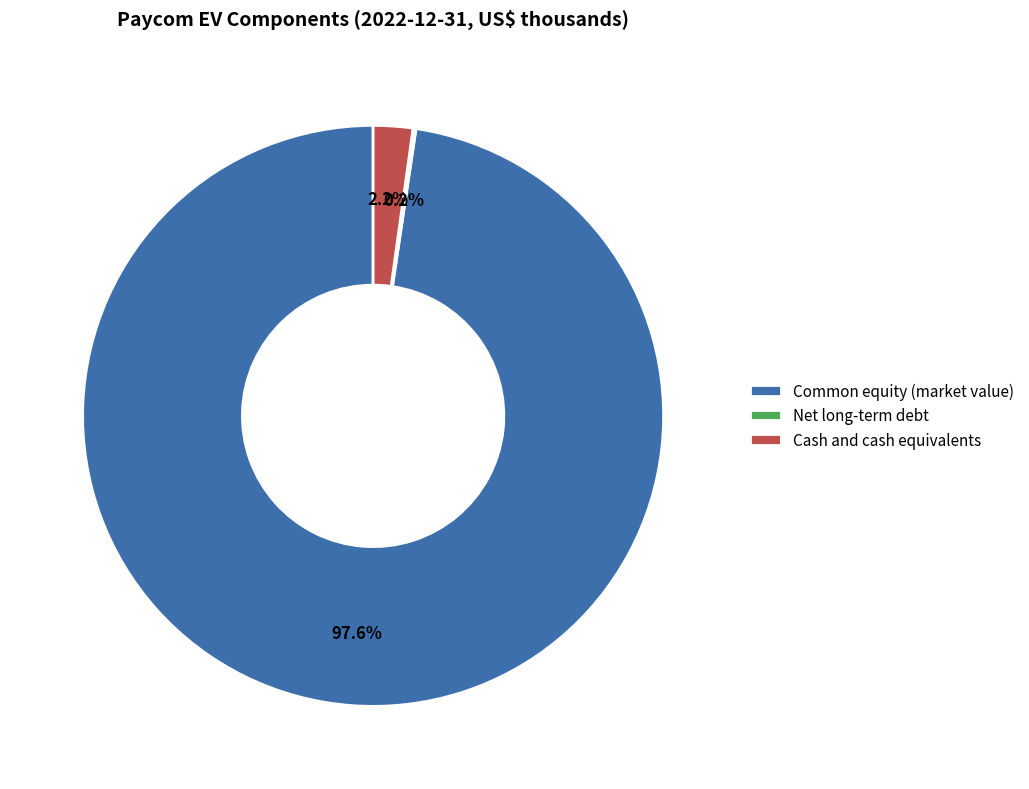

Which category has the biggest portion of the pie?

Common equity (market value)